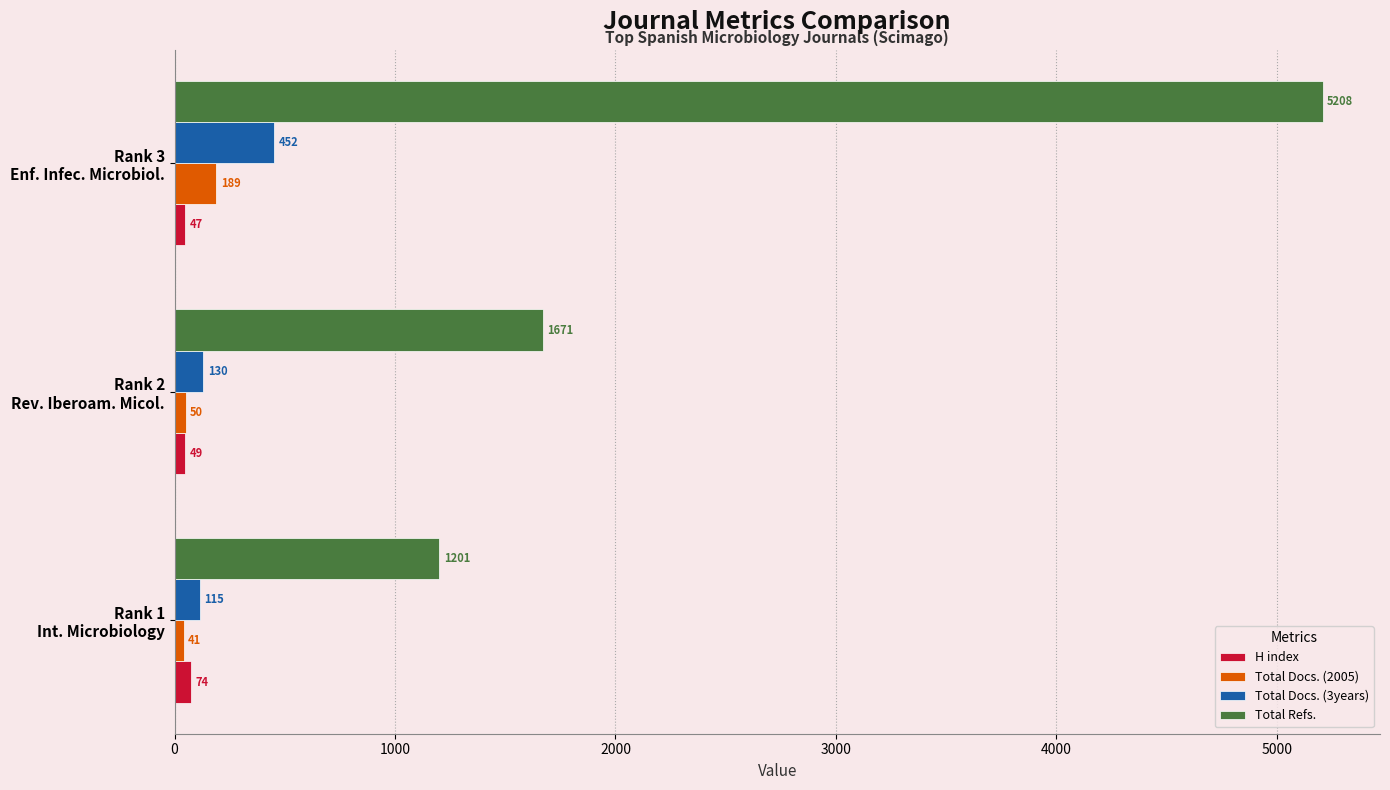

Rank the series by their maximum value, from lowest to highest.

H index, Total Docs. (2005), Total Docs. (3years), Total Refs.